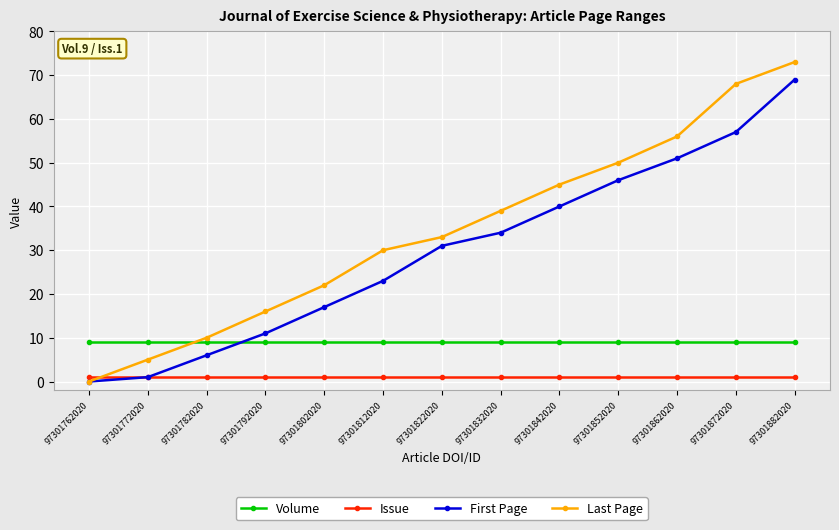

True or false: First Page and Volume cross at least once.

True